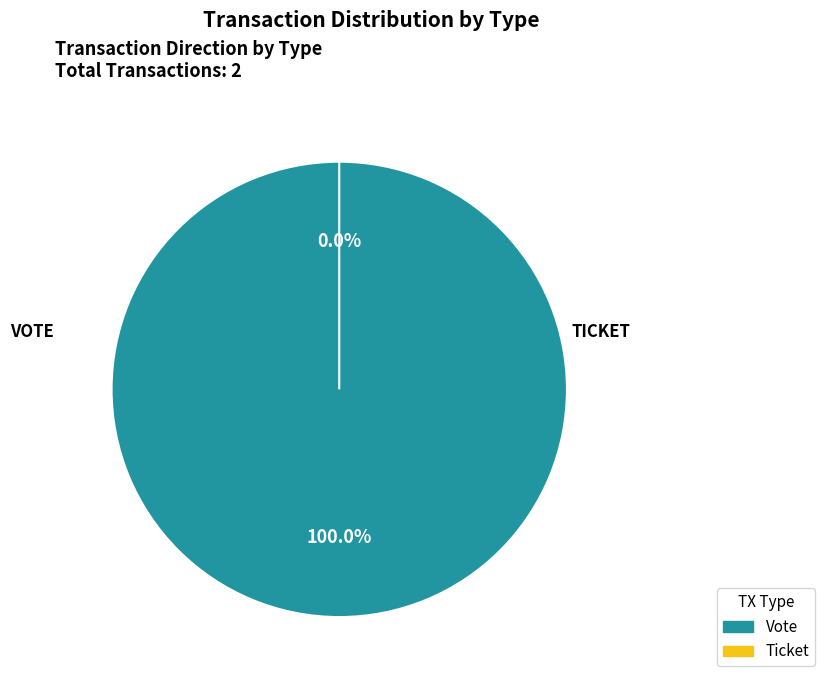

The Vote slice represents 93% of the pie. True or false?

False